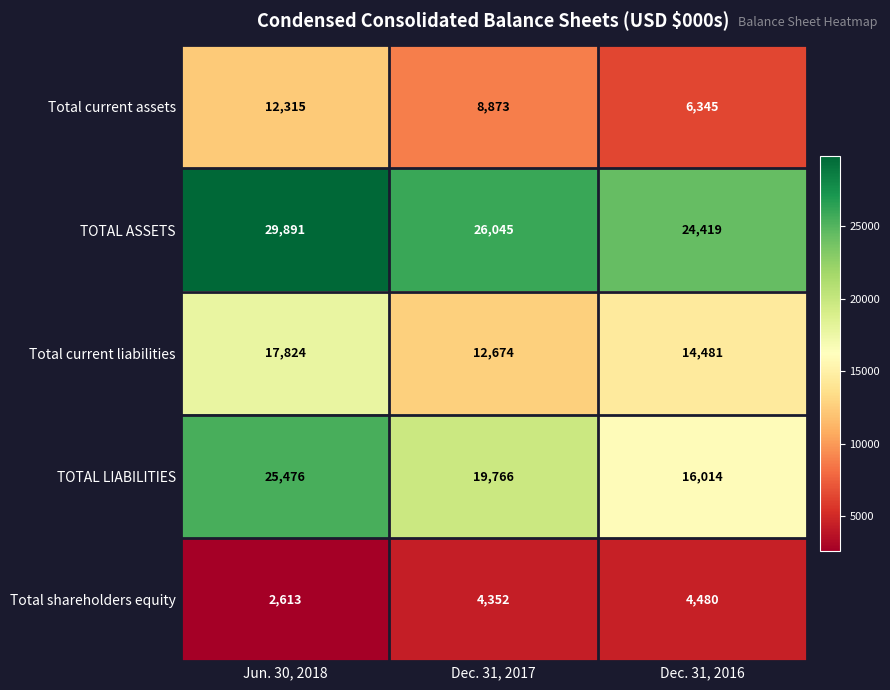

Rank the series by their maximum value, from highest to lowest.

TOTAL ASSETS, TOTAL LIABILITIES, Total current liabilities, Total current assets, Total shareholders equity